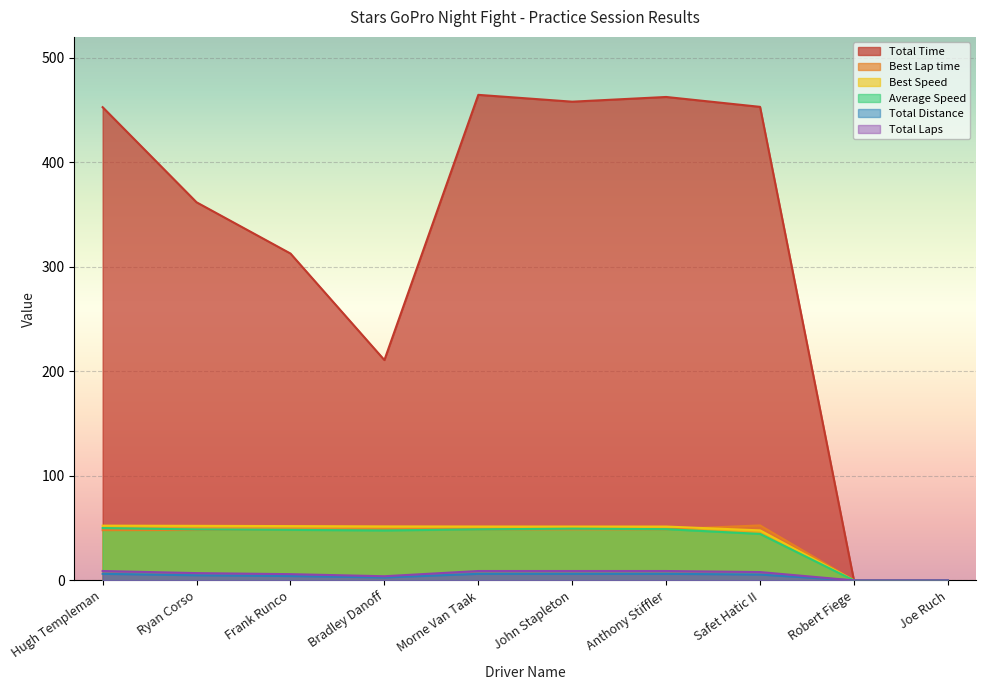

How many values in the Best Lap time series exceed 48?

8